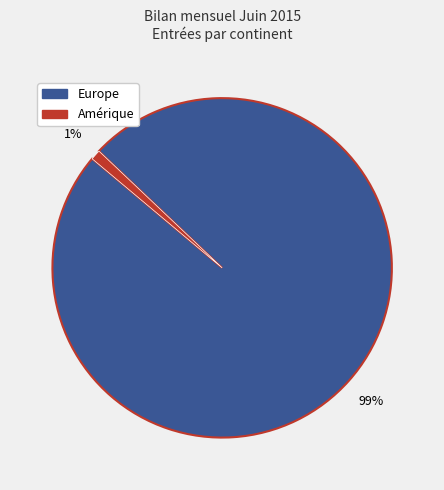

Count the number of slices in the pie.

2